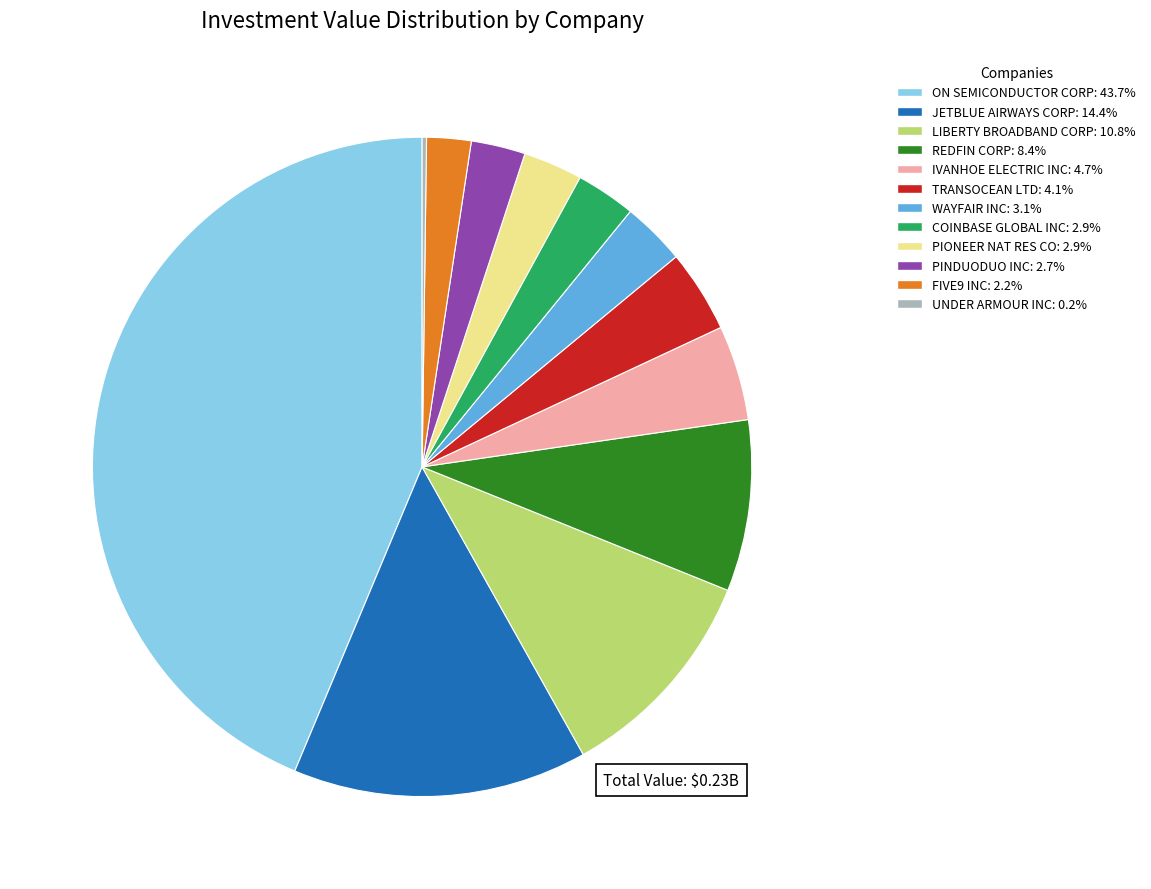

Which has a higher value, JETBLUE AIRWAYS CORP or COINBASE GLOBAL INC?

JETBLUE AIRWAYS CORP